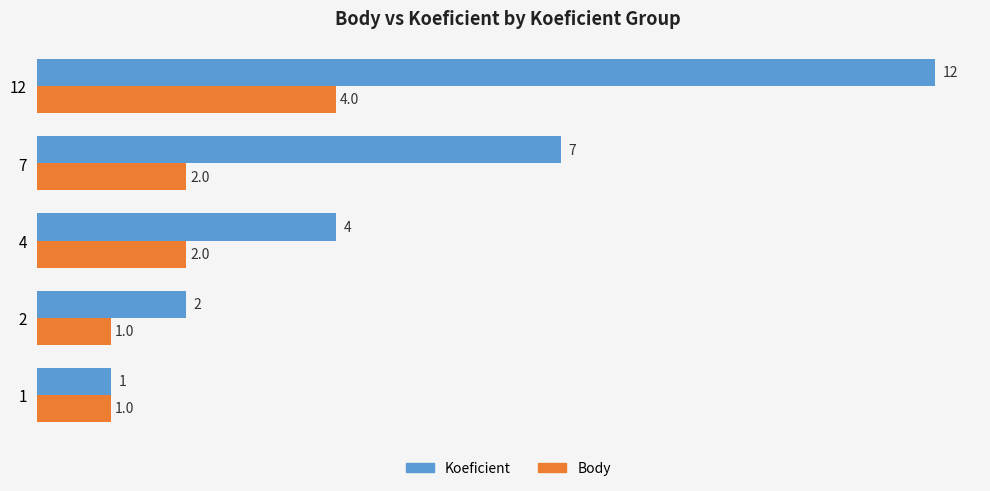

What is the difference between the Koeficient values at 4 and 1?

3